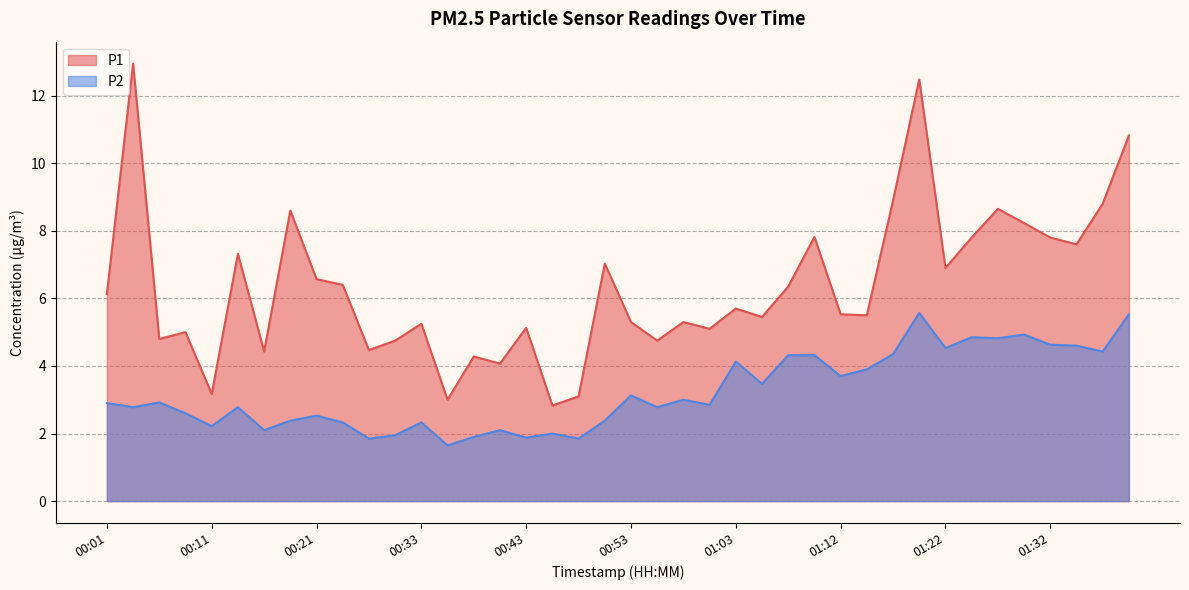

How many interior local peaks does the P2 series have?

12